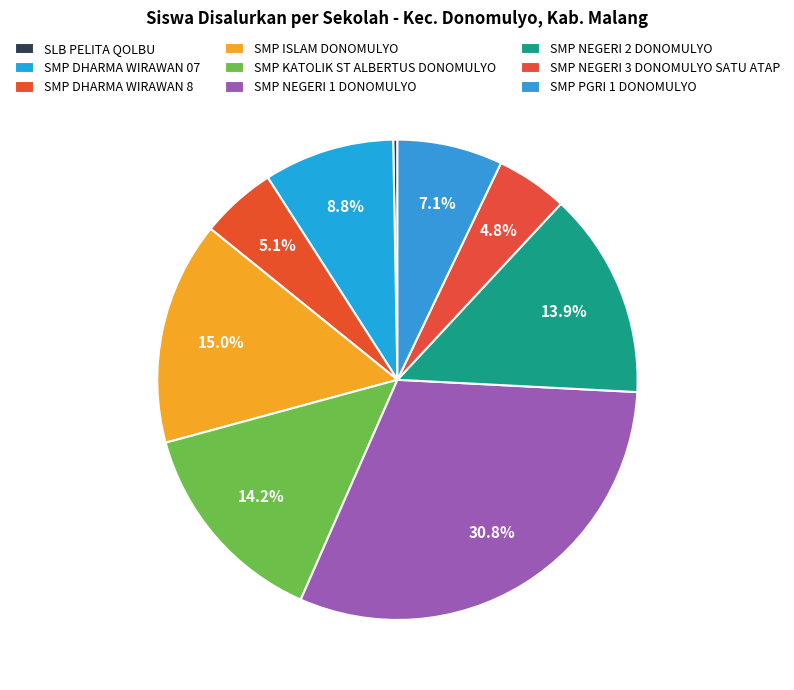

How many segments does this pie chart have?

9